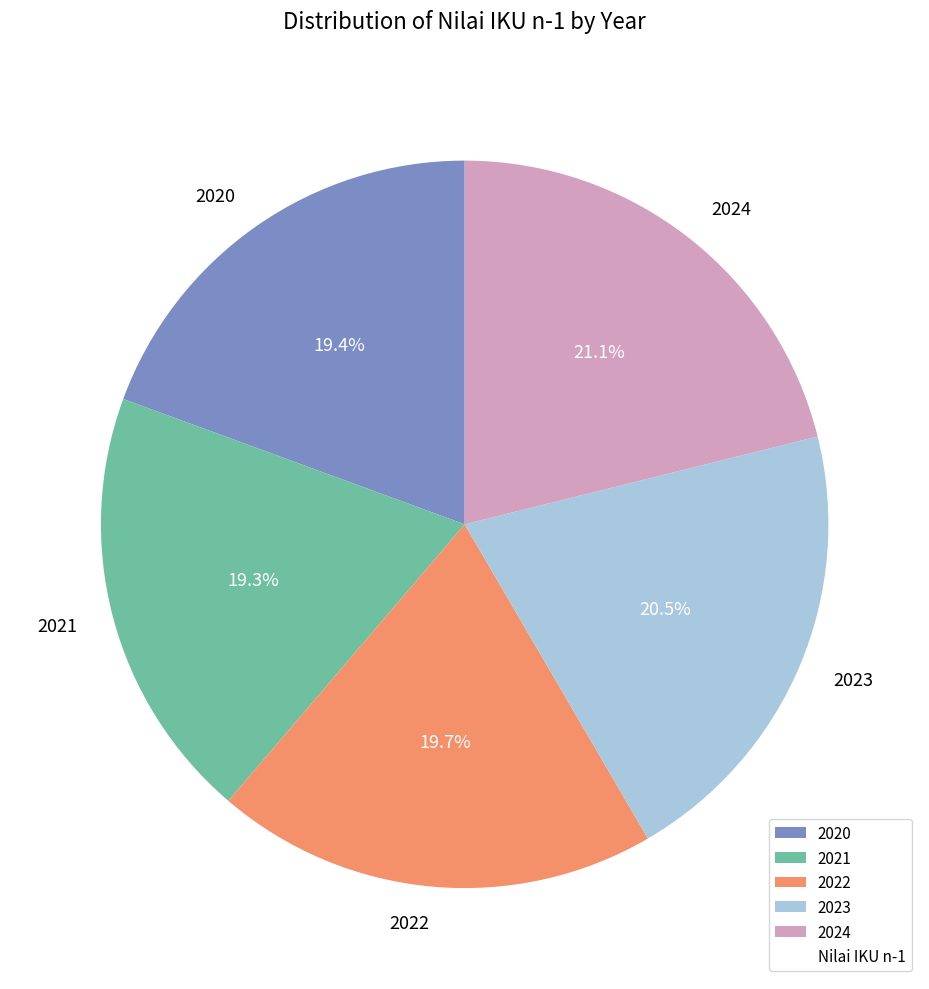

True or false: 2021 accounts for 28% of the total.

False